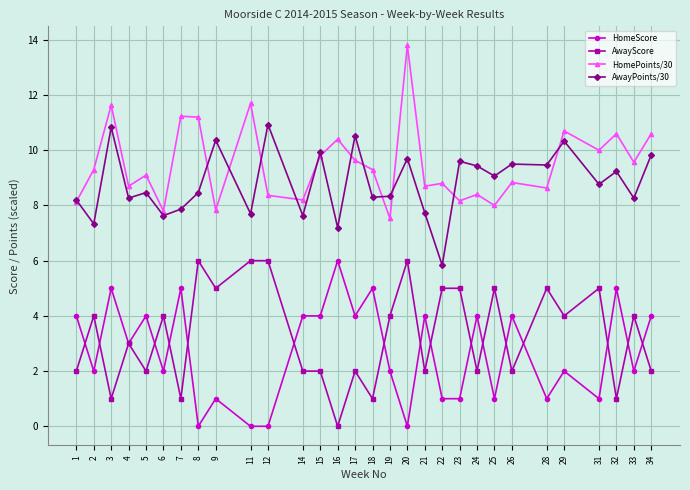

Which category has the highest value across all series?

20